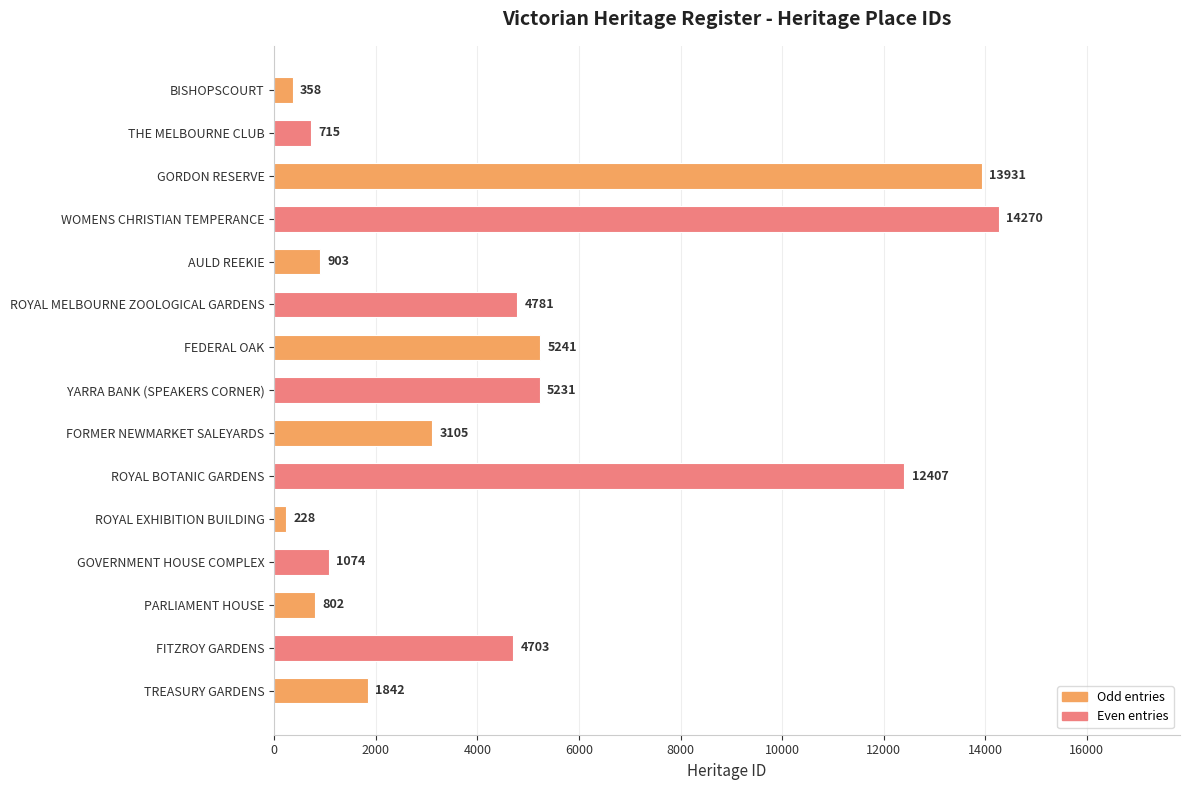

The chart shows a value of 1272 at TREASURY GARDENS. True or false?

False